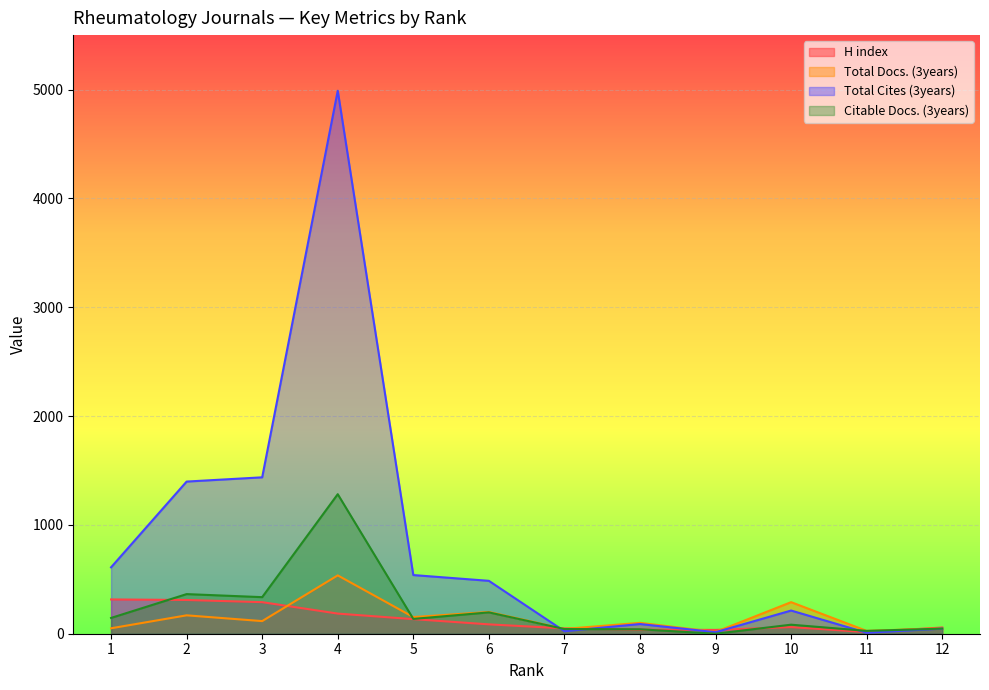

What are all the series names shown in the legend?

H index, Total Docs. (3years), Total Cites (3years), Citable Docs. (3years)